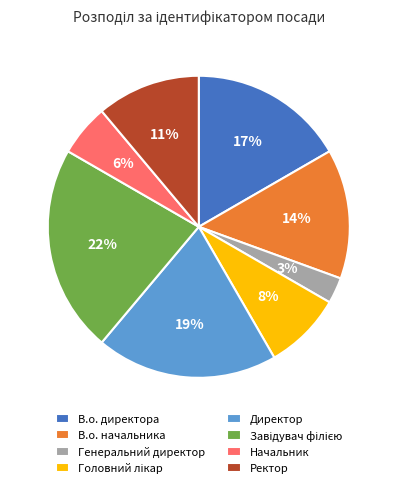

Is it true that В.о. начальника is 3% of the pie?

False